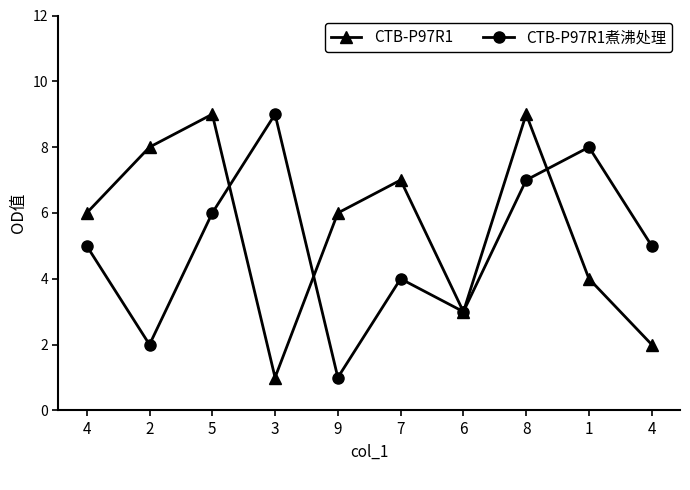

What are all the series names shown in the legend?

CTB-P97R1, CTB-P97R1煮沸处理